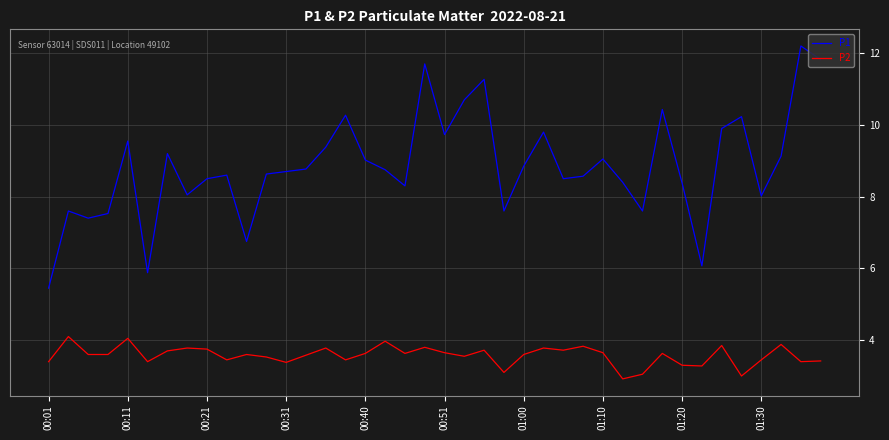

What is the difference between the maximum and minimum values in the P2 series?

1.2